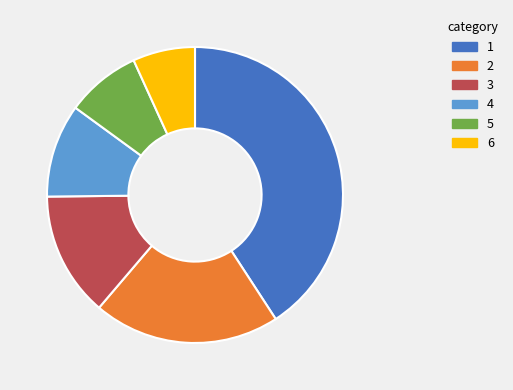

Is there a majority slice in this chart?

No